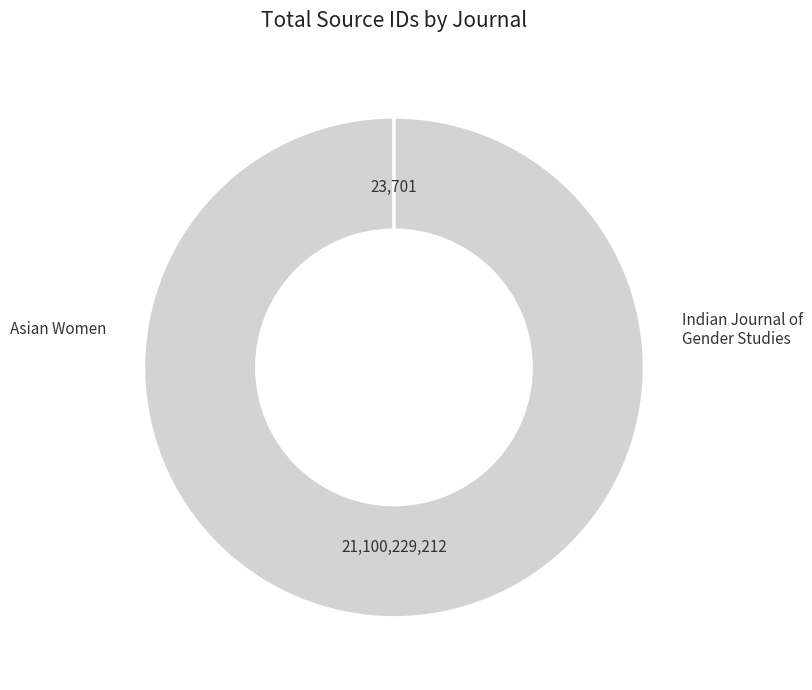

What is the change in value from Indian Journal of Gender Studies to Asian Women?

+21100205511